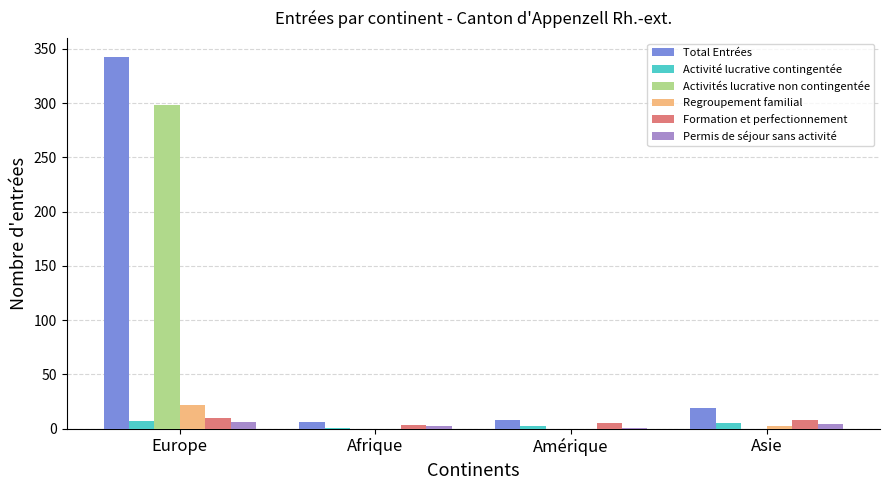

True or false: Activités lucrative non contingentée has a value of 87 at Europe.

False